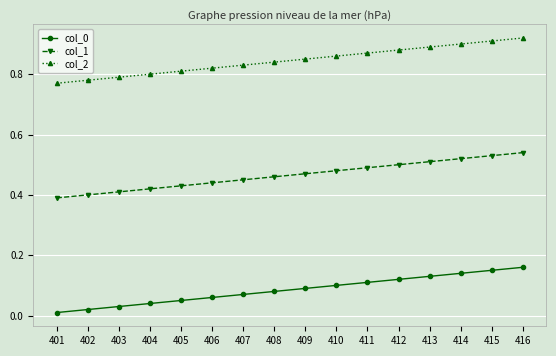

Which series has the largest total across all categories?

col_2